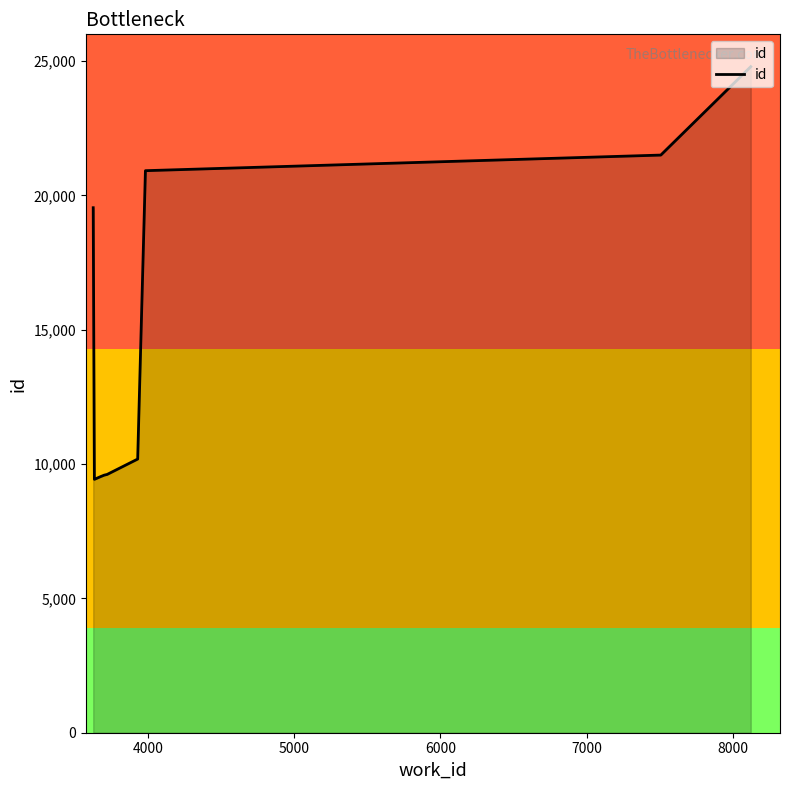

What is the smallest value displayed?

9433